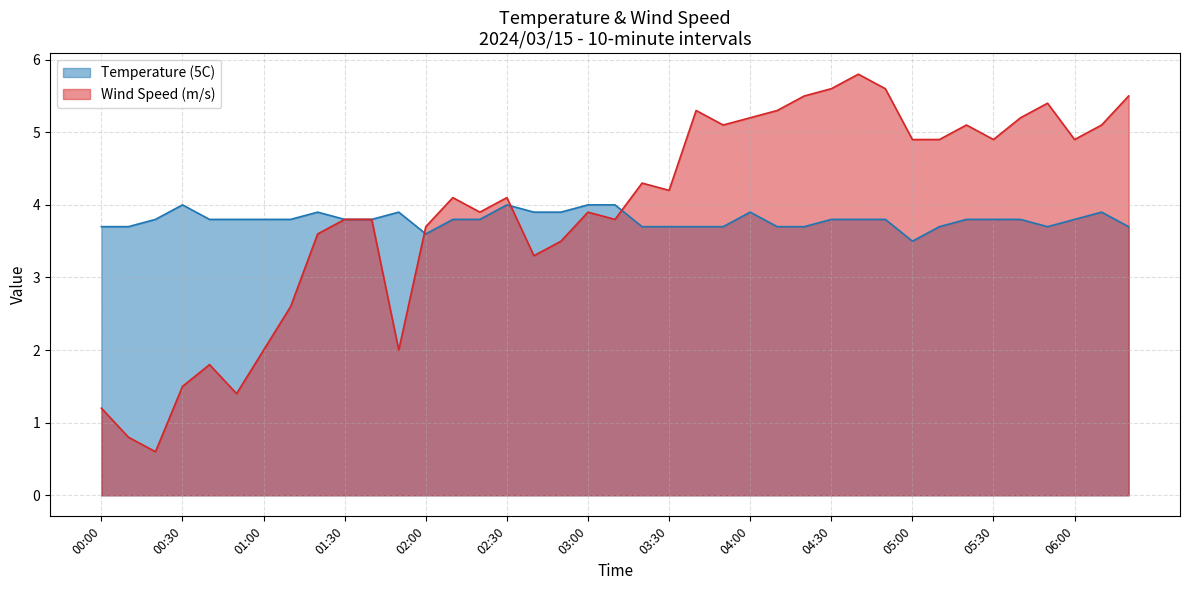

What is the difference between the highest and lowest values at 00:40?

2.0